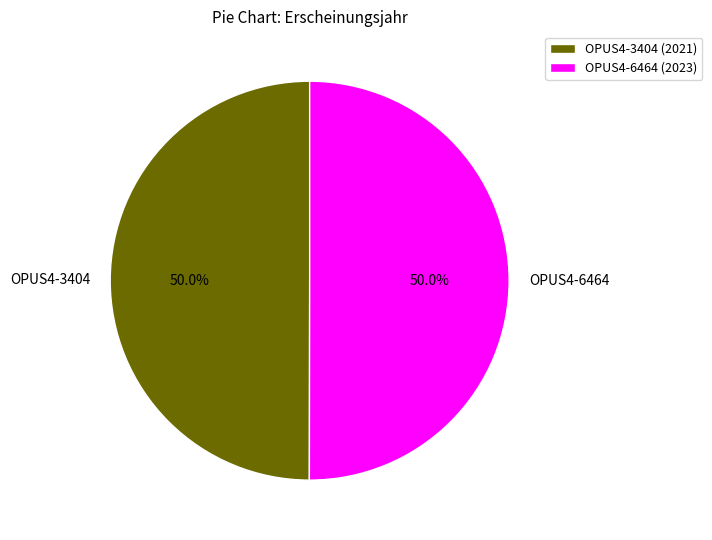

How many slices are in this pie chart?

2